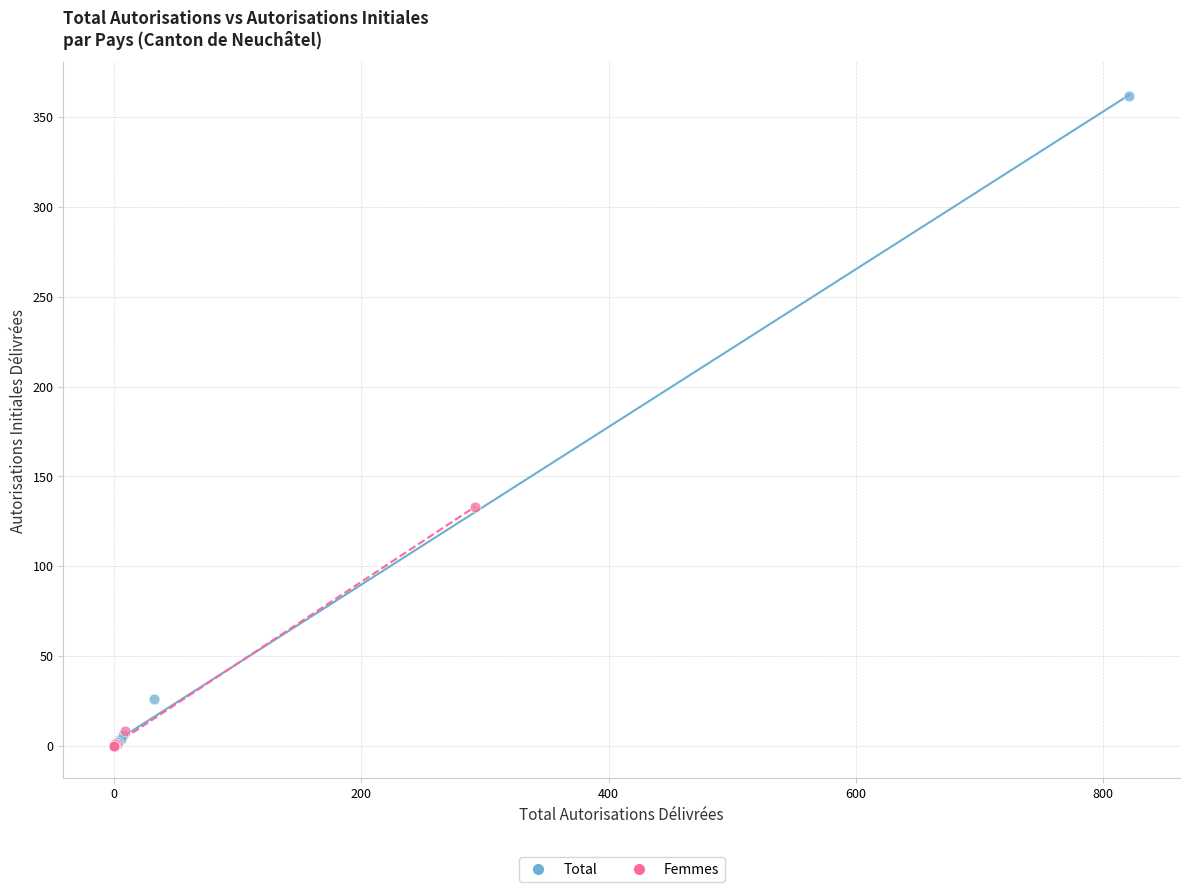

Which series contains the highest Y value?

Total